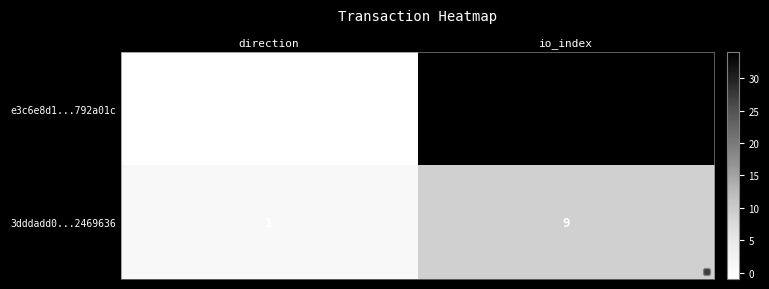

Reading right to left, transcribe all the data shown in this chart.

e3c6e8d1...792a01c: io_index=34	direction=-1
3dddadd0...2469636: io_index=9	direction=1